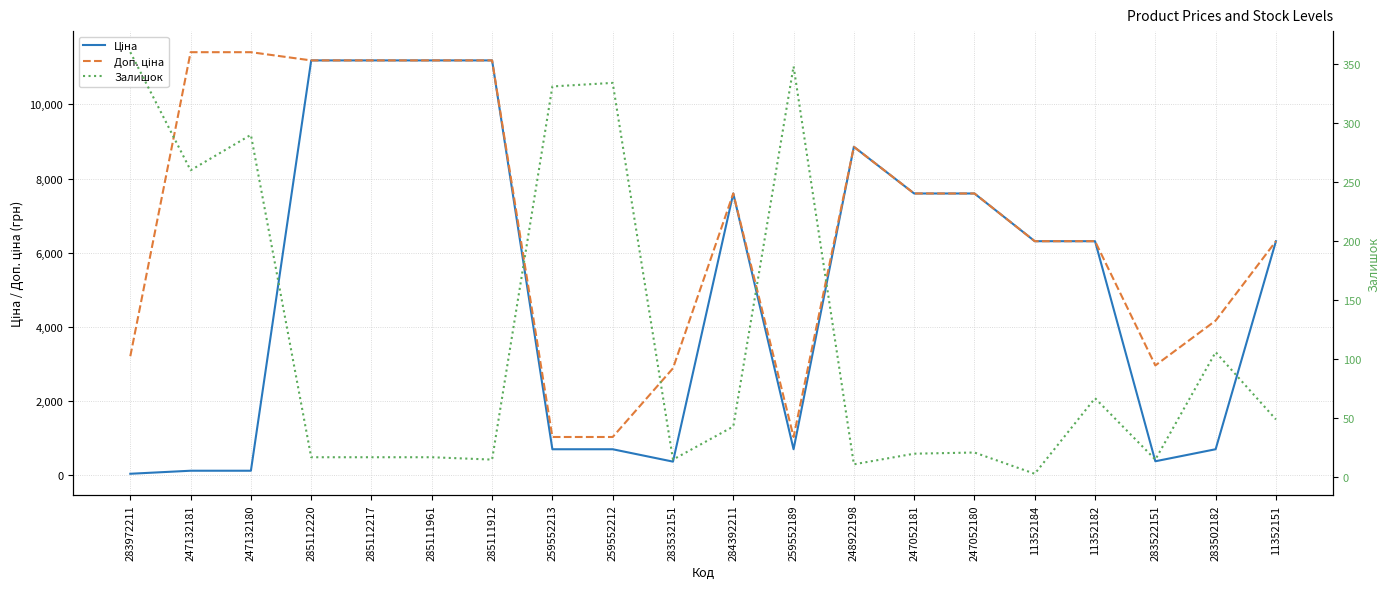

Rank the series by their average value, from highest to lowest.

Доп. ціна, Ціна, Залишок